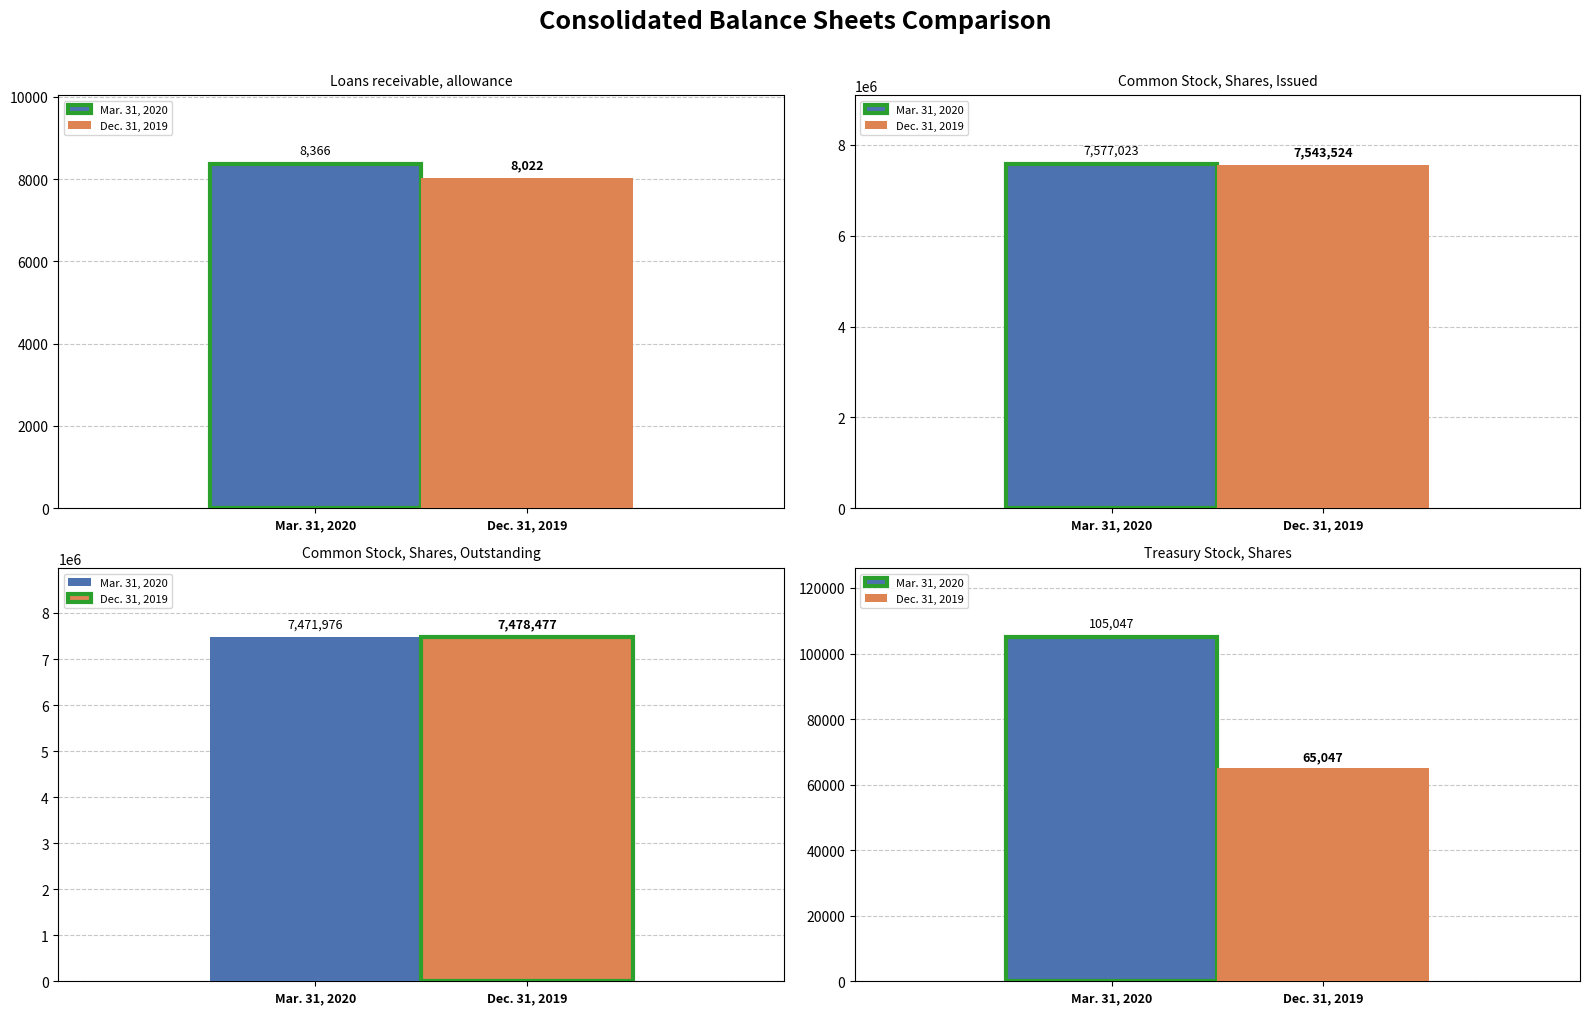

What is the maximum value shown in the chart?

7577023